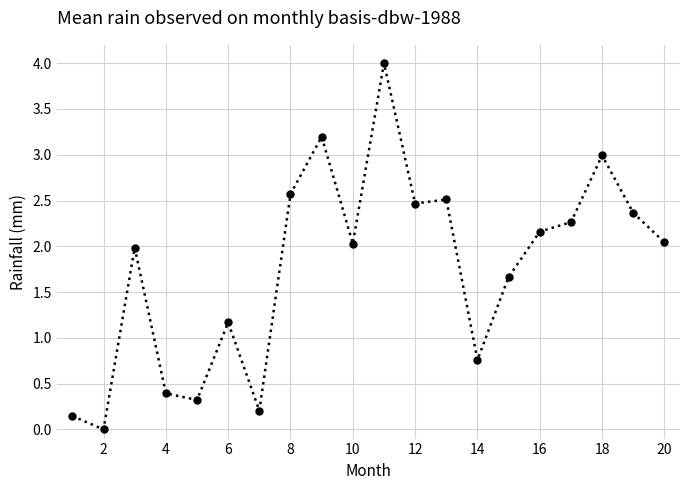

Is this an area chart (filled region under the line)?

No